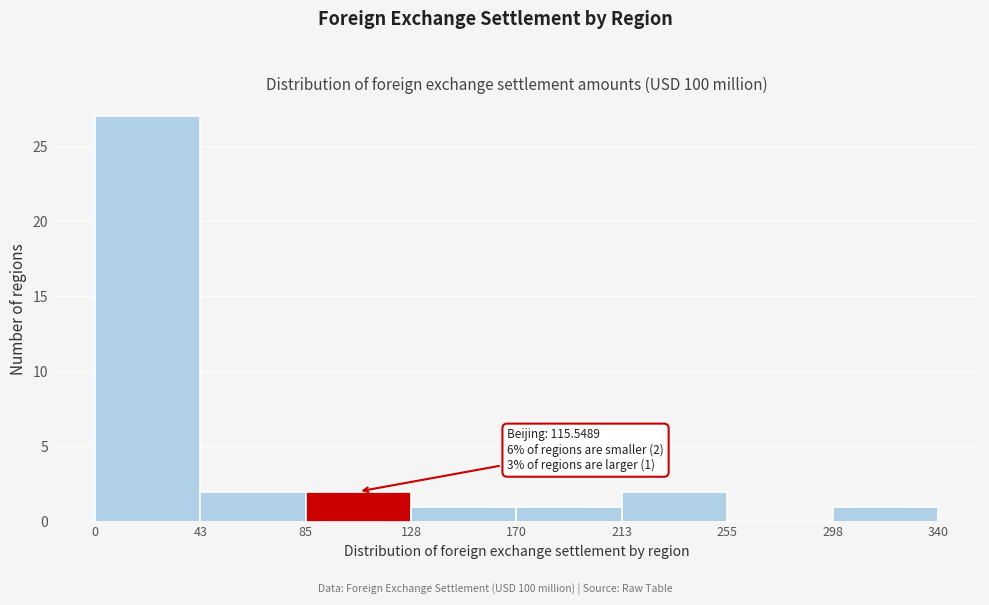

Which range on the x-axis has the tallest bar?

0 to 43